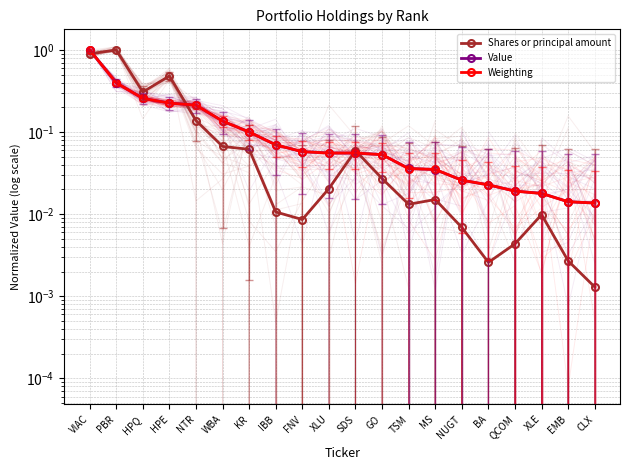

True or false: Shares or principal amount and Value cross at least once.

True